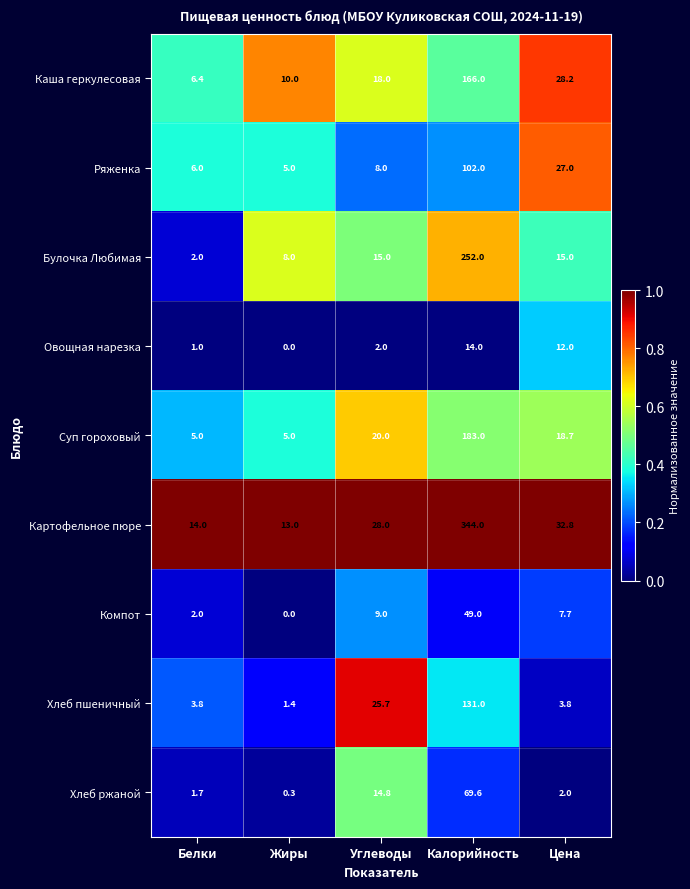

The value of Суп гороховый at Калорийность is 252.7. True or false?

False